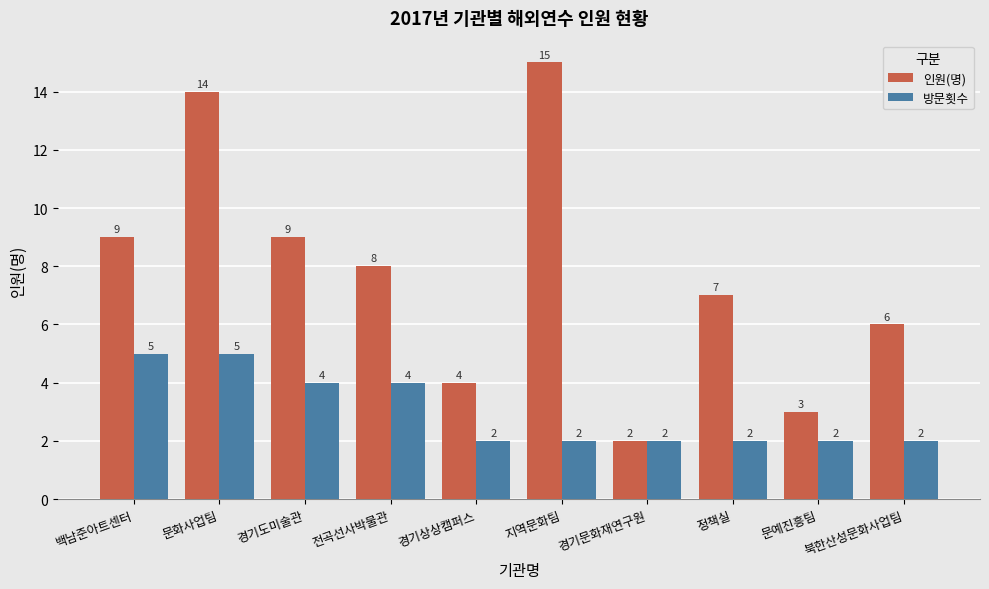

Rank the series at 정책실 from highest to lowest value.

인원(명), 방문횟수